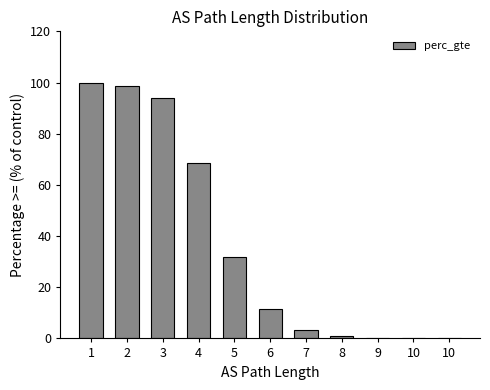

List the labels in order of value, largest first.

1, 2, 3, 4, 5, 6, 7, 8, 9, 10, 10